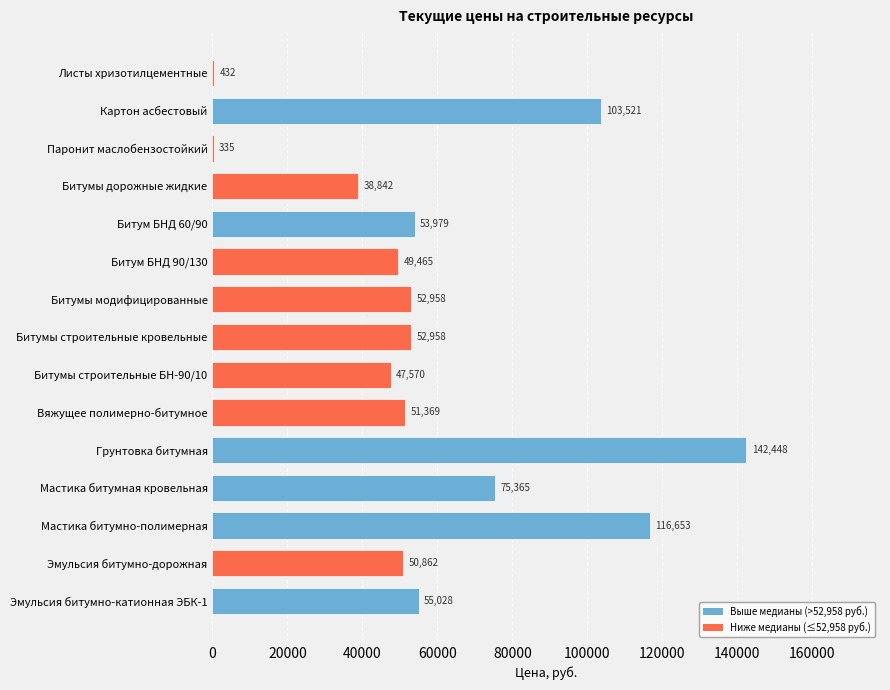

Are the bars grouped side by side (vs. stacked)?

No